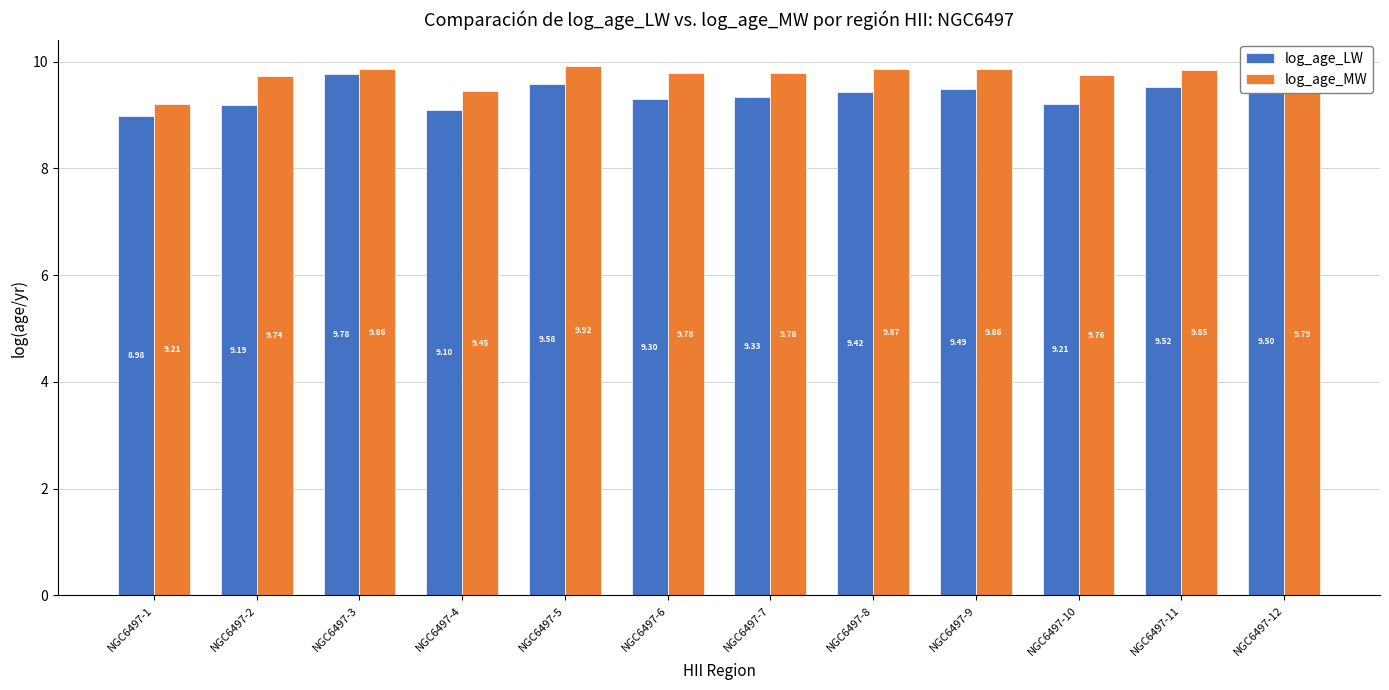

Rank the series at NGC6497-7 from lowest to highest value.

log_age_LW, log_age_MW